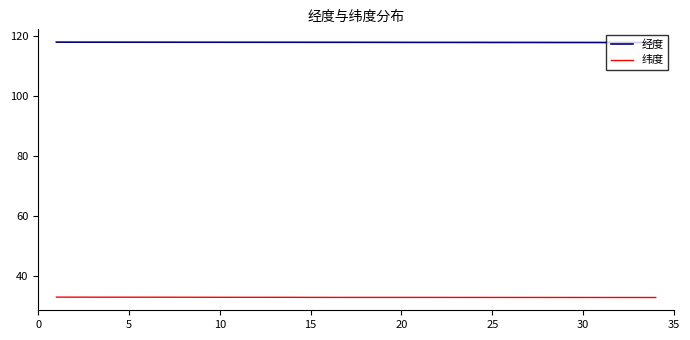

What is the highest value of the 经度 series?

118.0